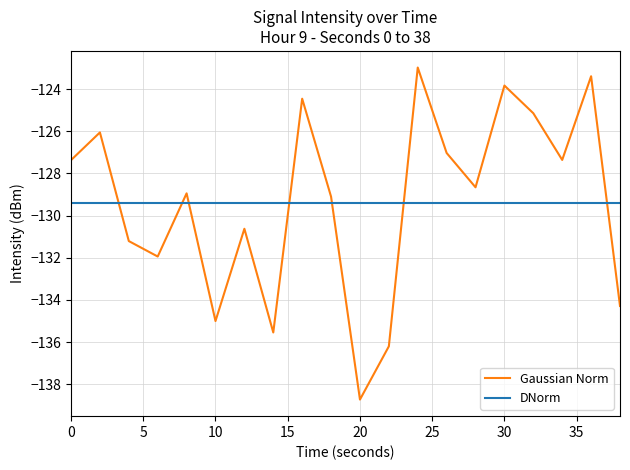

How many intersections are there between DNorm and Gaussian Norm?

7